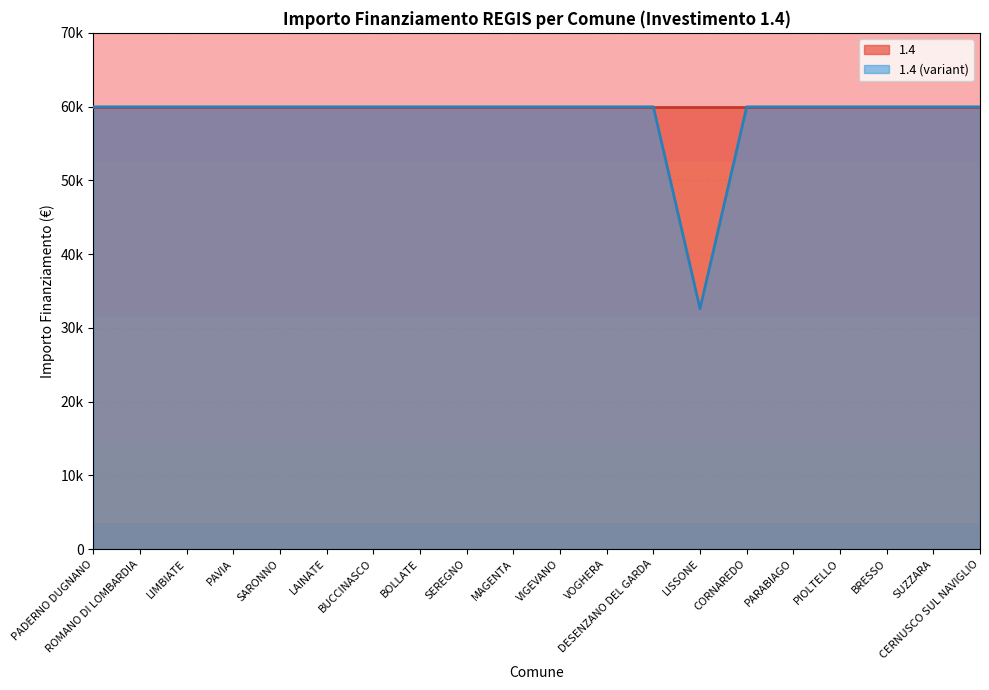

What is the sum of all values?

1171943